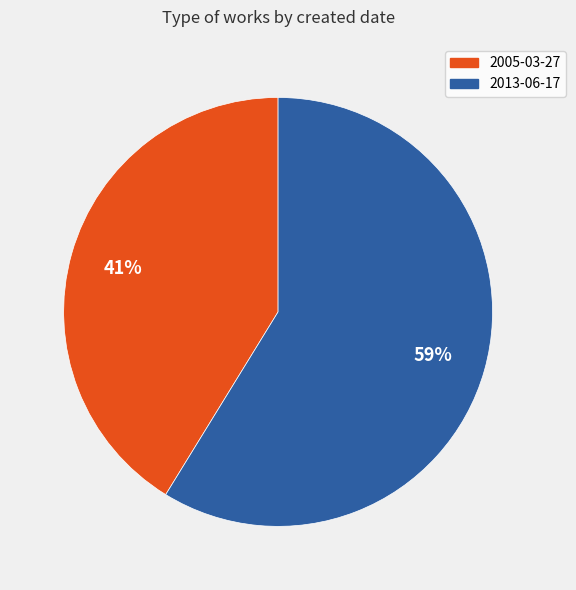

Rank the categories by value from lowest to highest.

2005-03-27, 2013-06-17